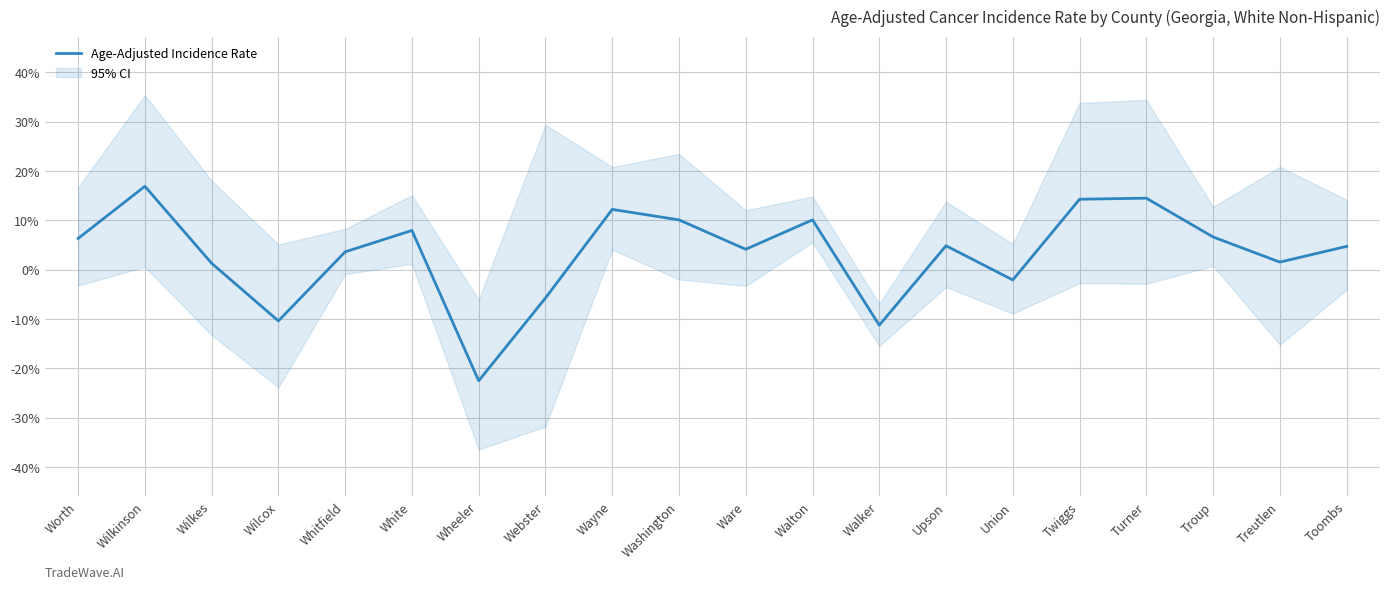

How many points are higher than both their immediate neighbors (excluding endpoints)?

6